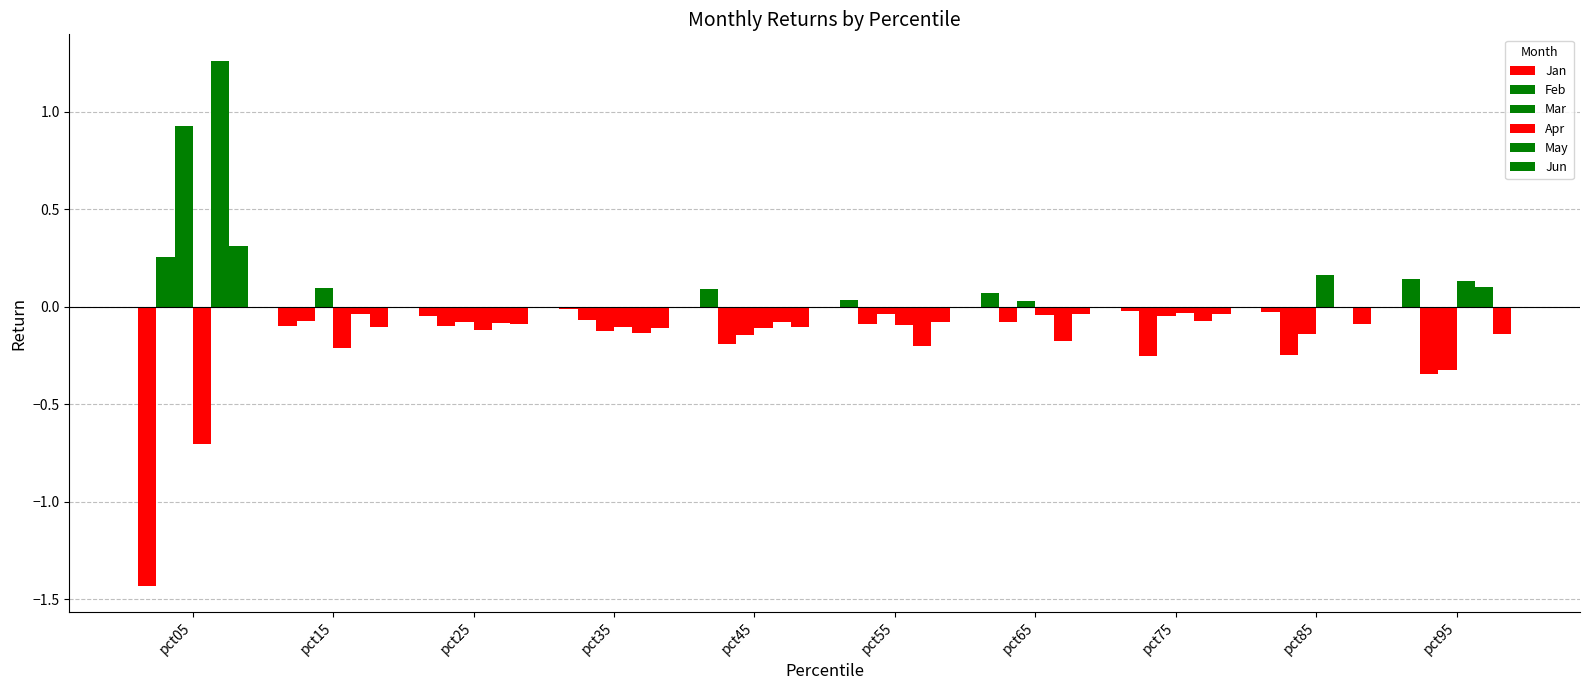

Reading left to right, list all the values displayed in this chart.

Jan: pct05=-1.4	pct15=-0.1	pct25=-0.0	pct35=-0.0	pct45=0.1	pct55=0.0	pct65=0.1	pct75=-0.0	pct85=-0.0	pct95=0.1
Feb: pct05=0.3	pct15=-0.1	pct25=-0.1	pct35=-0.1	pct45=-0.2	pct55=-0.1	pct65=-0.1	pct75=-0.3	pct85=-0.2	pct95=-0.3
Mar: pct05=0.9	pct15=0.1	pct25=-0.1	pct35=-0.1	pct45=-0.1	pct55=-0.0	pct65=0.0	pct75=-0.0	pct85=-0.1	pct95=-0.3
Apr: pct05=-0.7	pct15=-0.2	pct25=-0.1	pct35=-0.1	pct45=-0.1	pct55=-0.1	pct65=-0.0	pct75=-0.0	pct85=0.2	pct95=0.1
May: pct05=1.3	pct15=-0.0	pct25=-0.1	pct35=-0.1	pct45=-0.1	pct55=-0.2	pct65=-0.2	pct75=-0.1	pct85=-0.0	pct95=0.1
Jun: pct05=0.3	pct15=-0.1	pct25=-0.1	pct35=-0.1	pct45=-0.1	pct55=-0.1	pct65=-0.0	pct75=-0.0	pct85=-0.1	pct95=-0.1